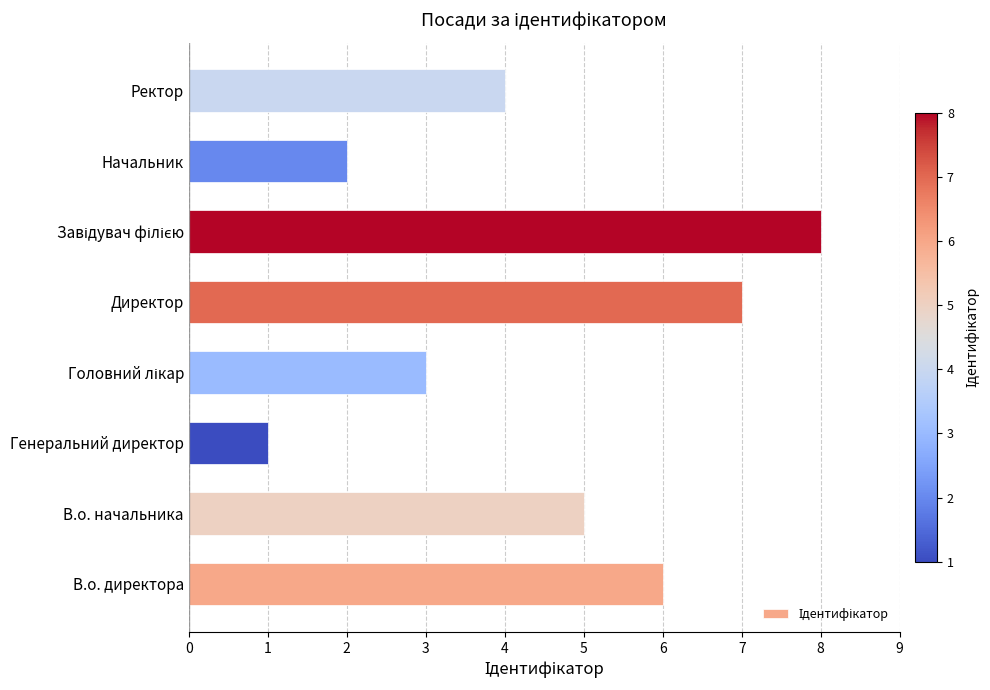

Reading bottom to top, extract all data points from this chart.

6	5	1	3	7	8	2	4